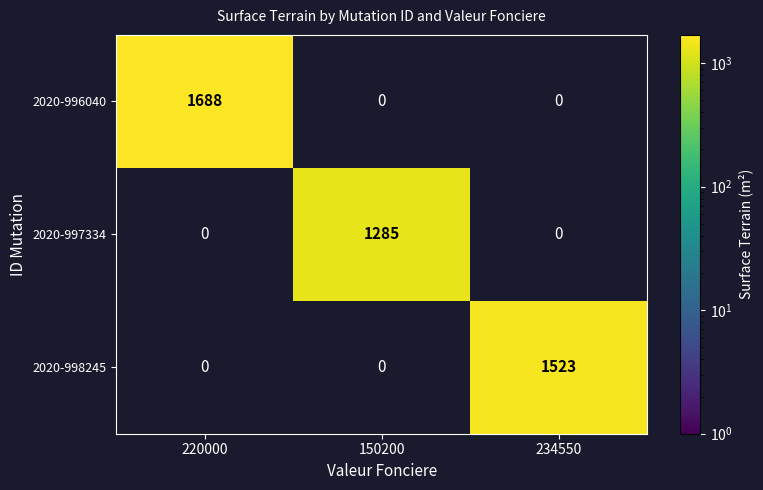

Reading left to right, transcribe all the data shown in this chart.

2020-996040: 1688	0	0
2020-997334: 0	1285	0
2020-998245: 0	0	1523